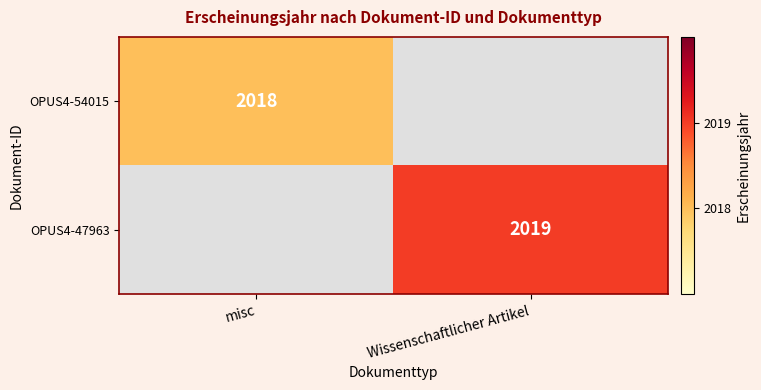

Is it true that OPUS4-54015 equals 3183 at misc?

False